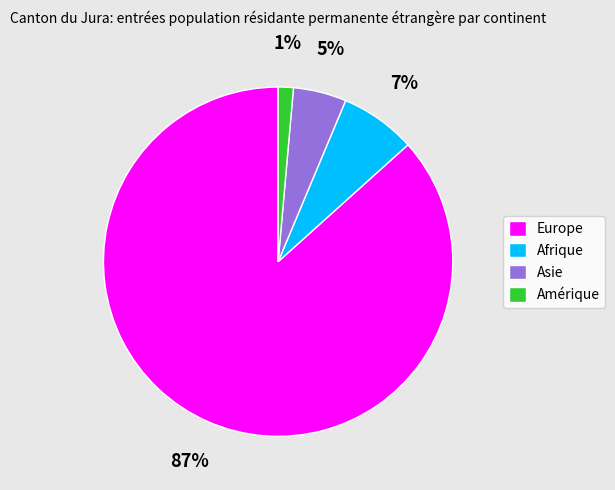

Rank the categories by value from lowest to highest.

Amérique, Asie, Afrique, Europe